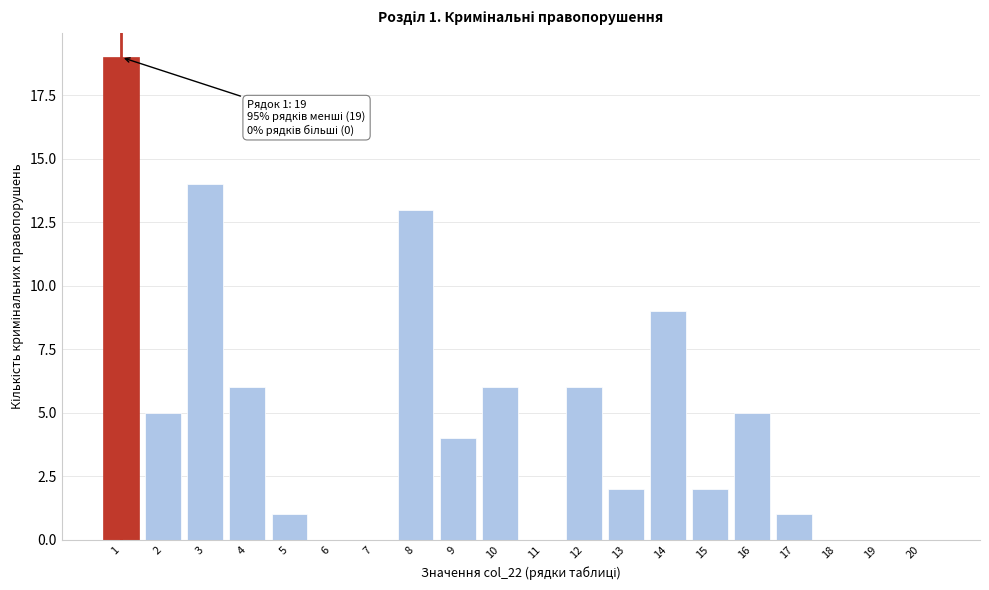

Reading right to left, extract all data points from this chart.

20=0	19=0	18=0	17=1	16=5	15=2	14=9	13=2	12=6	11=0	10=6	9=4	8=13	7=0	6=0	5=1	4=6	3=14	2=5	1=19